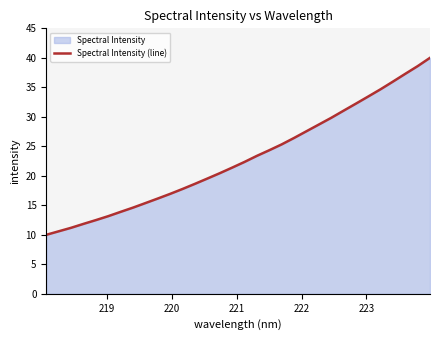

What is the smallest value displayed?

10.0